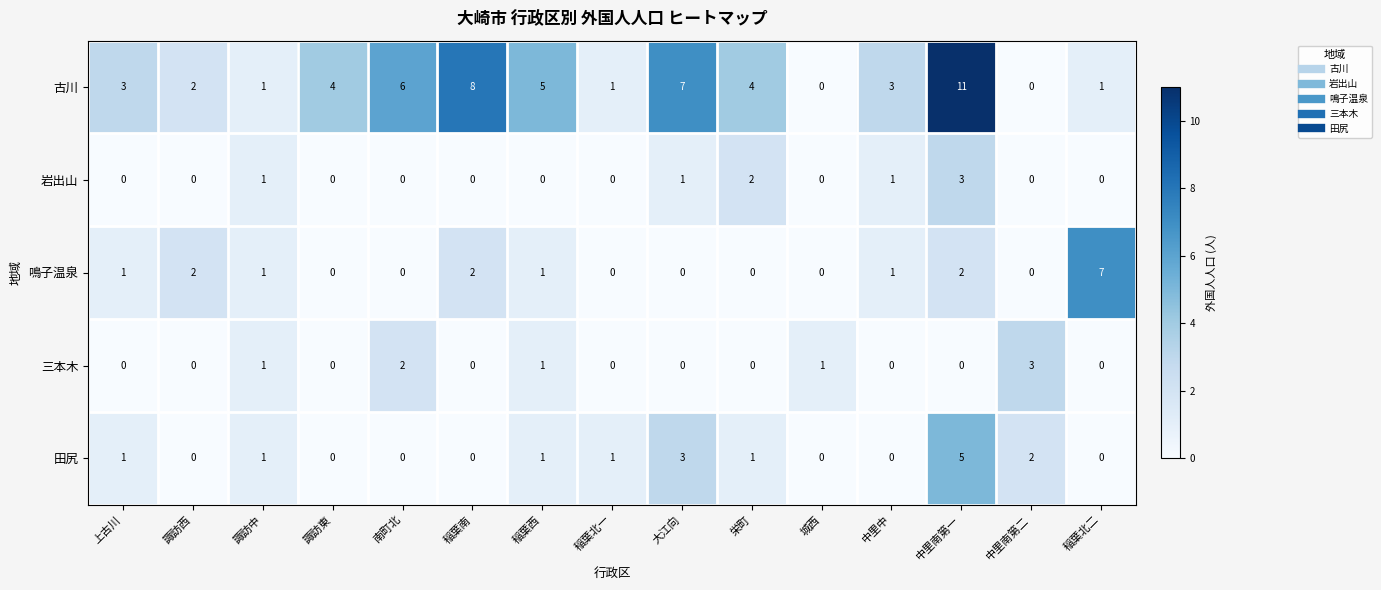

Count the 三本木 values in the range 0 to 1.

13